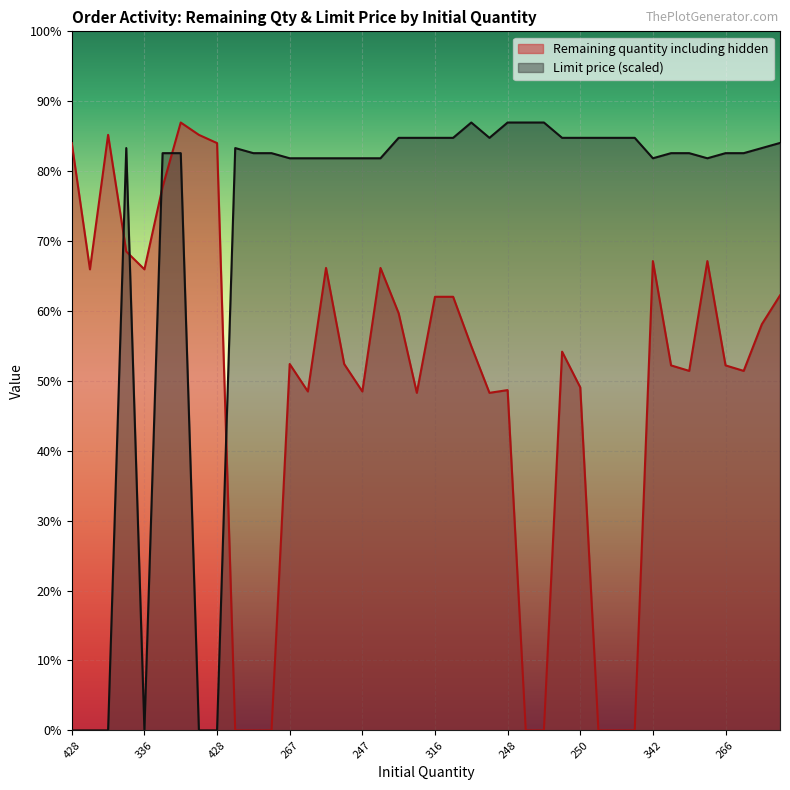

What are all the series names shown in the legend?

Remaining quantity including hidden, Limit price (scaled)